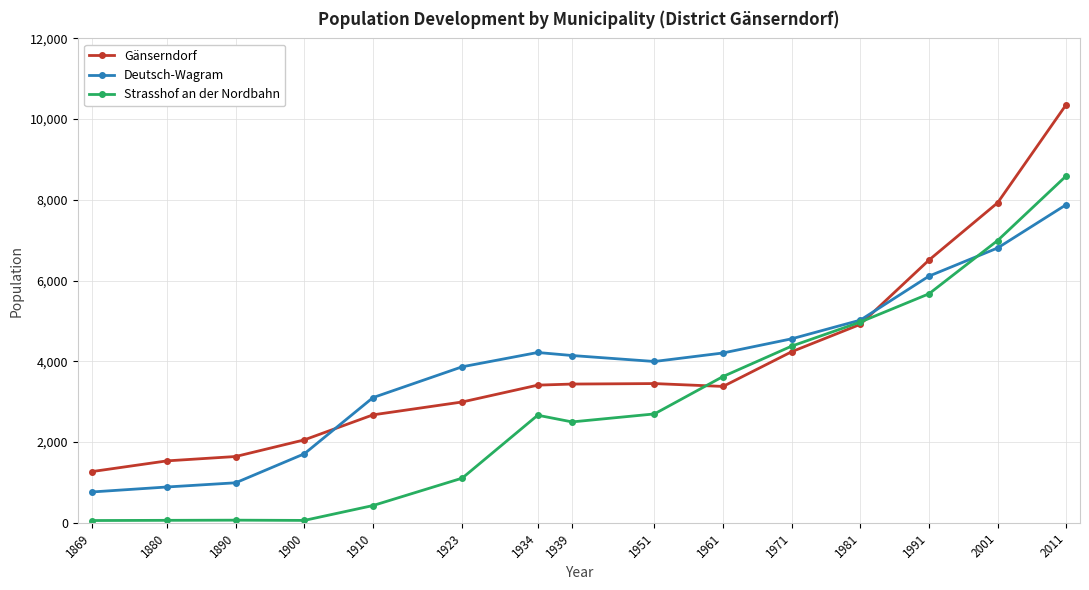

Which label corresponds to the largest value in the chart?

2011